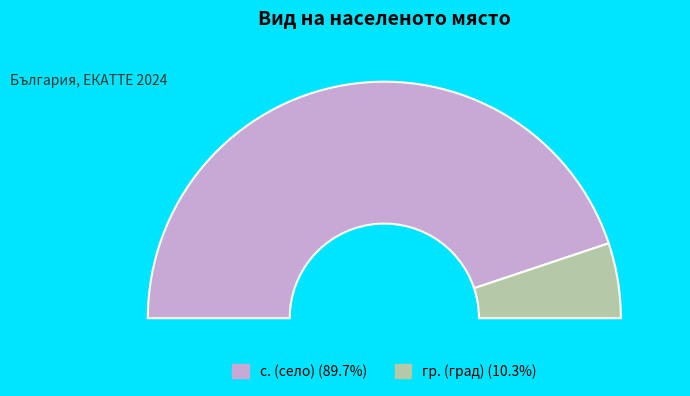

Between с. and с., which is larger?

с.